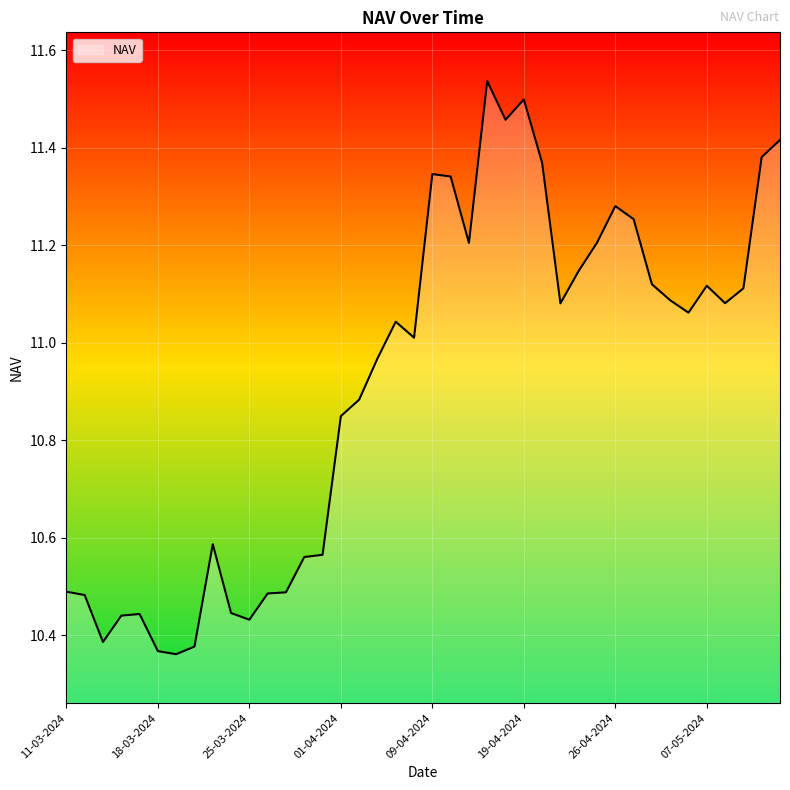

What is the difference between the maximum and minimum values?

1.2